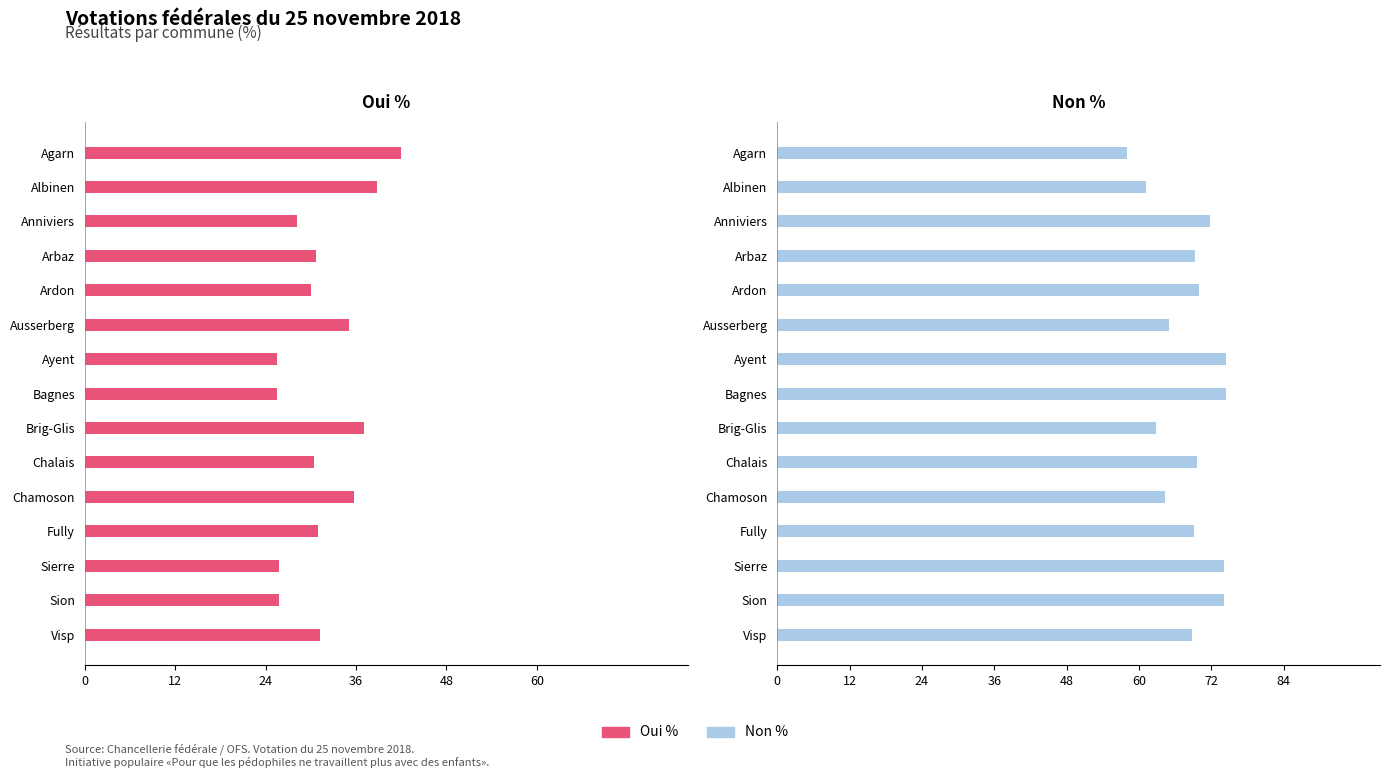

What is the minimum value shown in the chart?

25.5